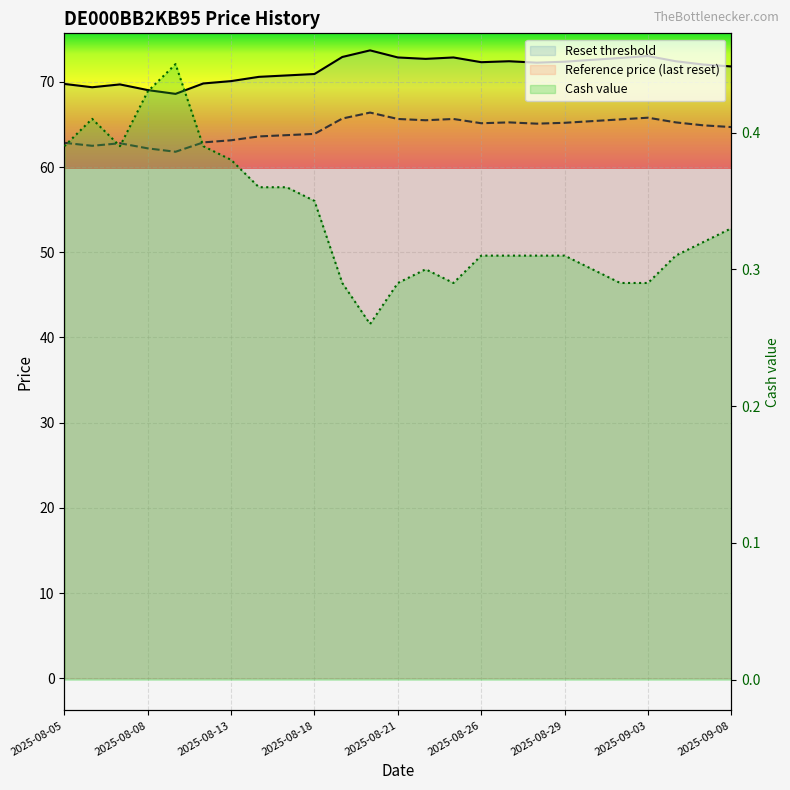

True or false: Cash value and Reset threshold cross at least once.

False